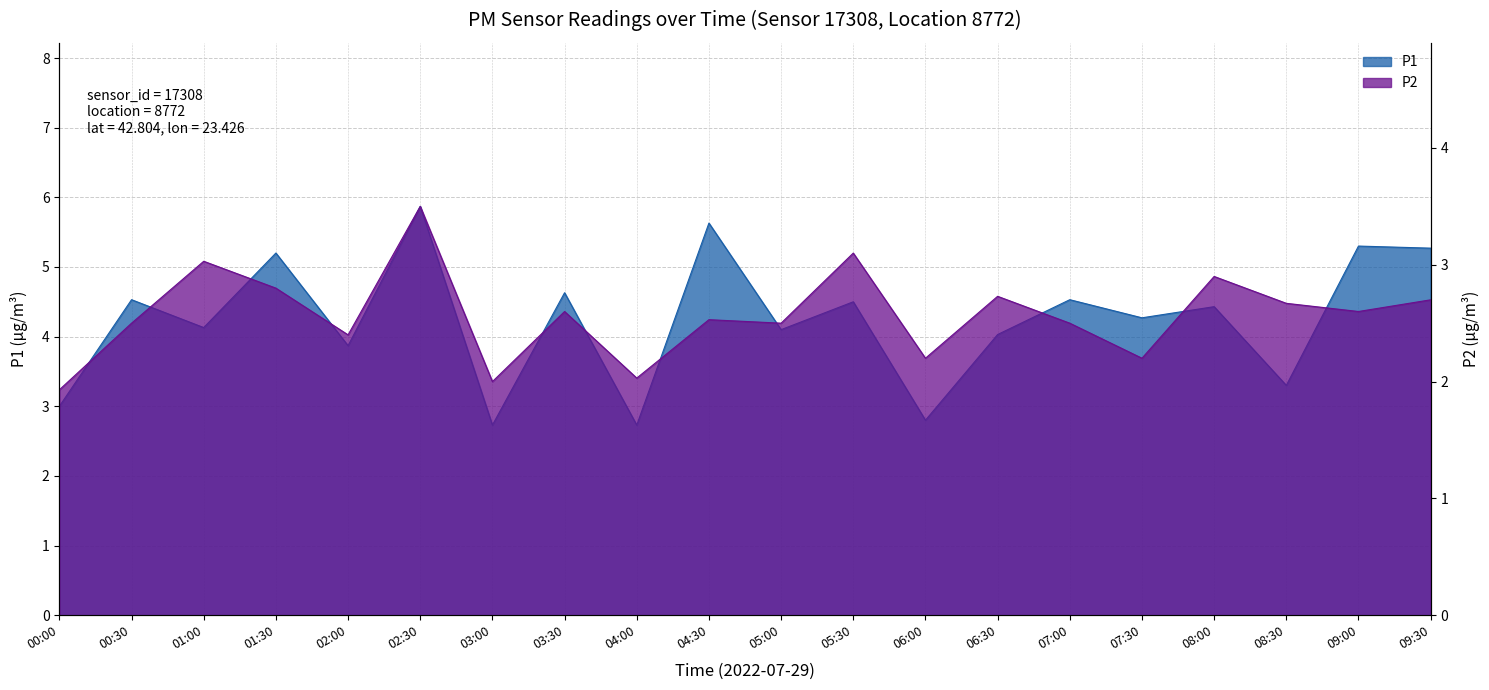

What are all the series names shown in the legend?

P1, P2